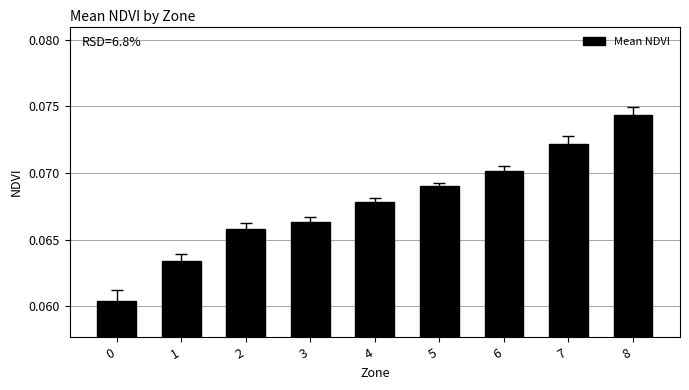

List the labels in order of value, smallest first.

0, 1, 2, 3, 4, 5, 6, 7, 8